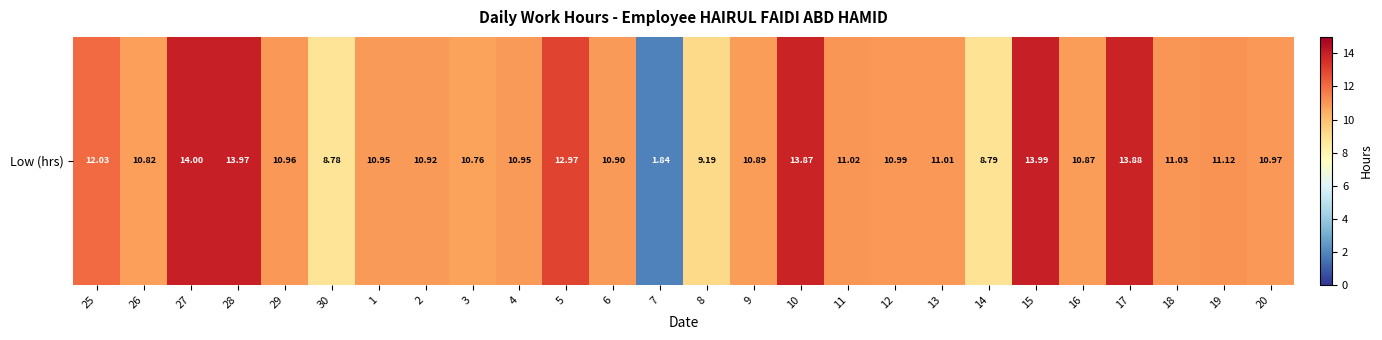

What is the difference between the maximum and minimum values?

12.2